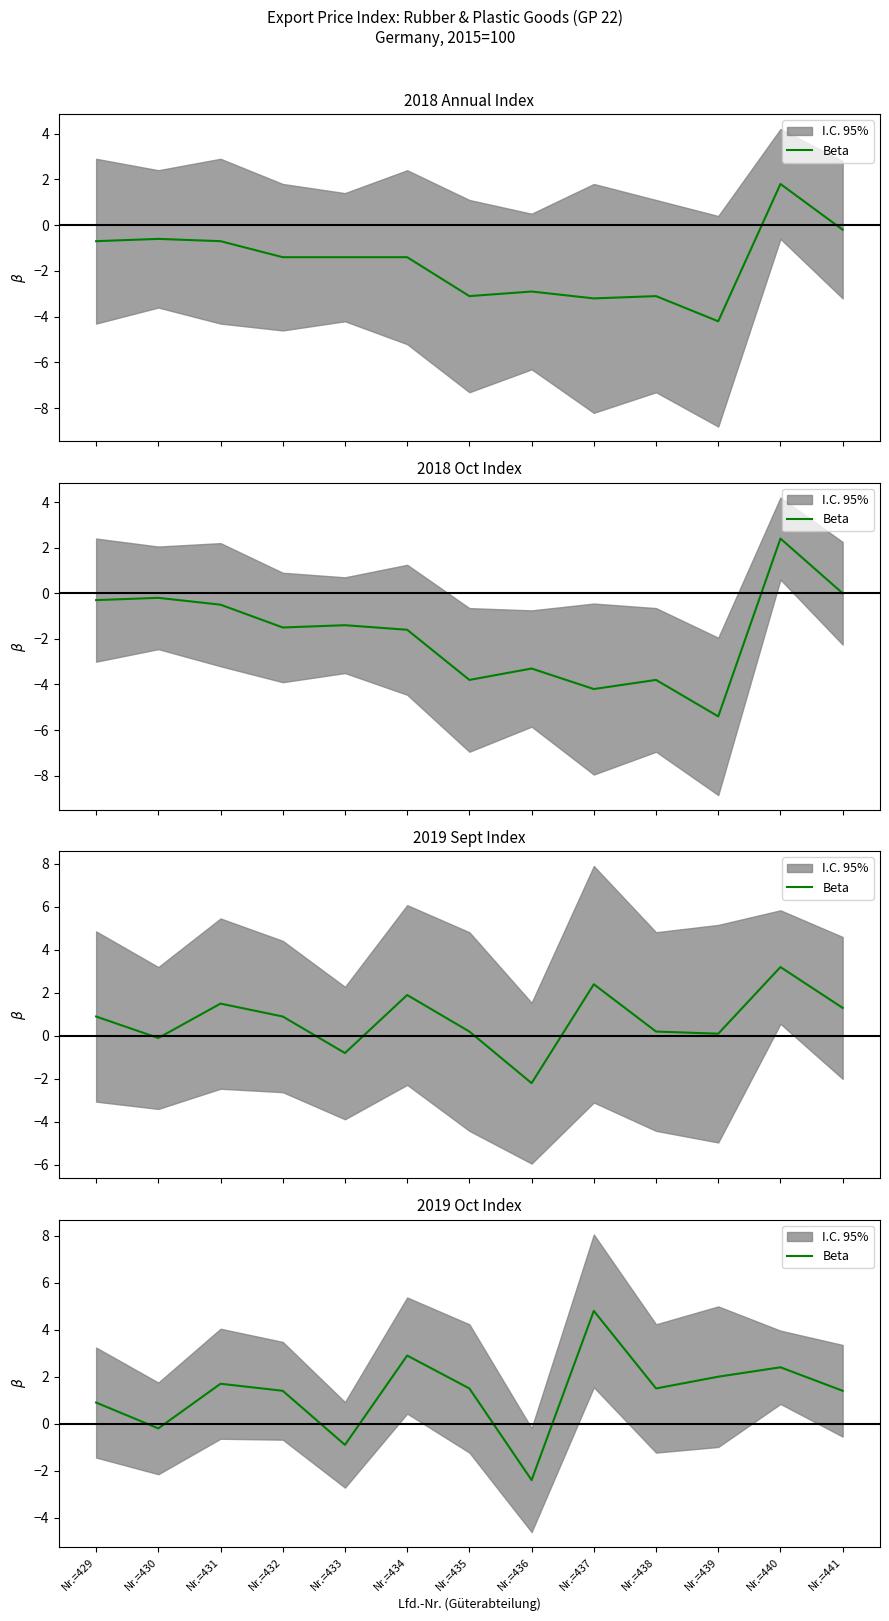

How many interior local peaks (higher than both neighbors) does the data have?

4